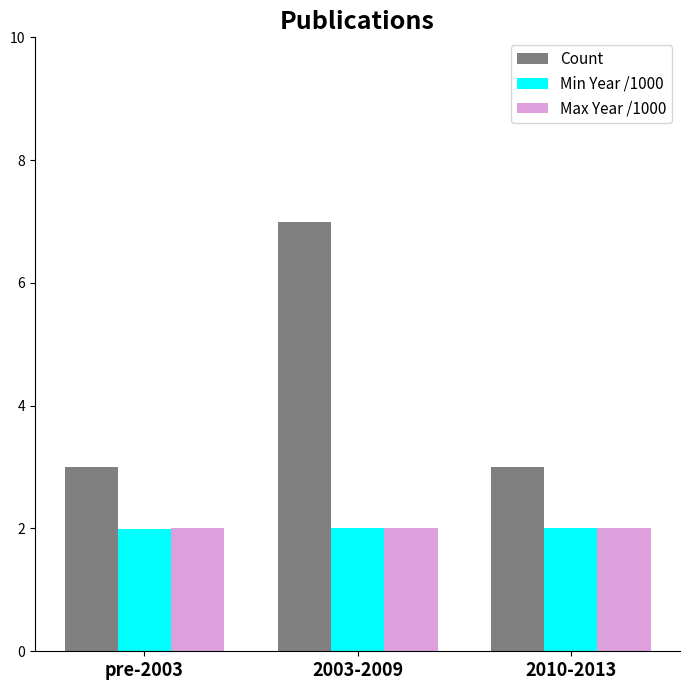

True or false: Count has a value of 10.1 at 2003-2009.

False